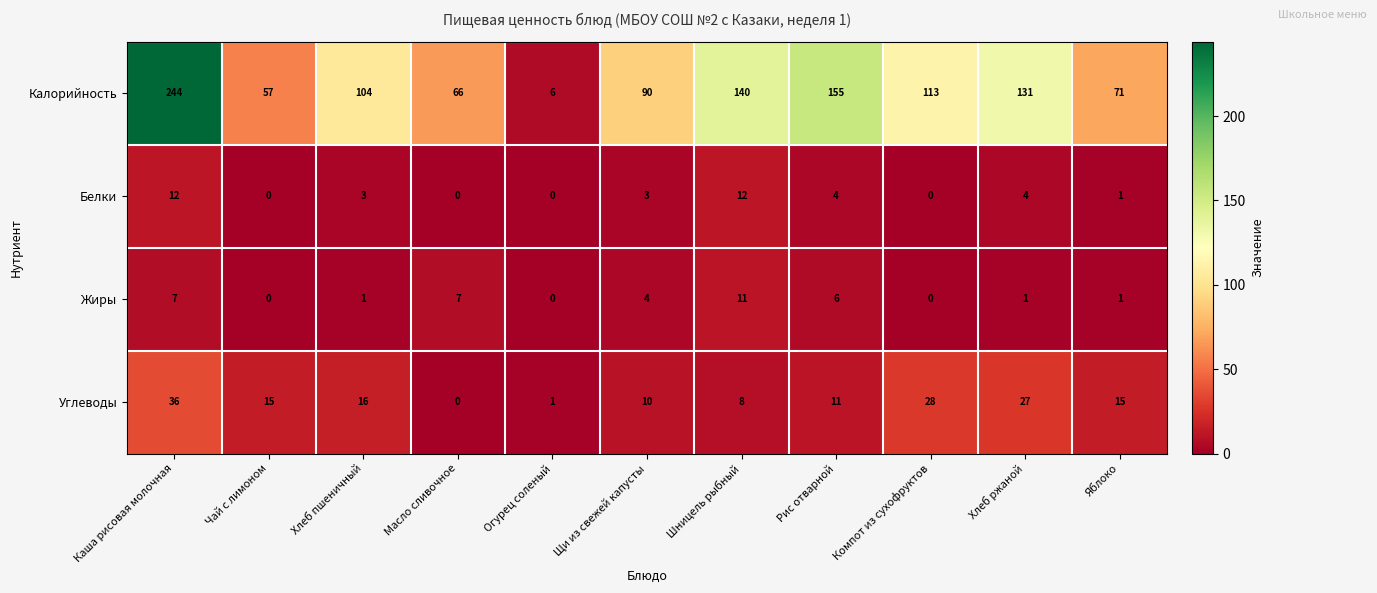

What is the approximate value of Белки at Каша рисовая молочная?

12